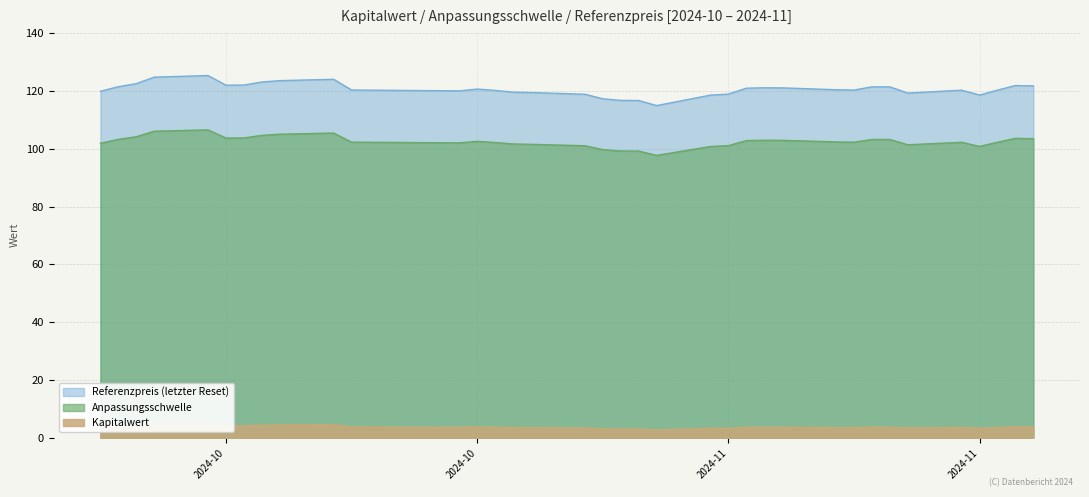

Between 2024-10-14 and 2024-10-22, which is larger?

2024-10-14